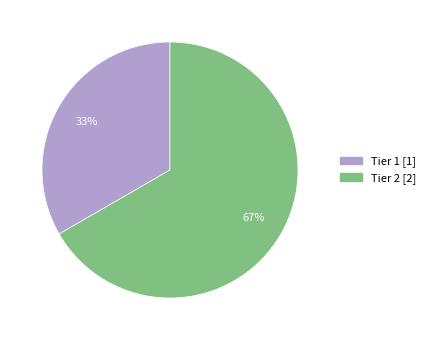

To the nearest percent, what is the average slice percentage?

50%